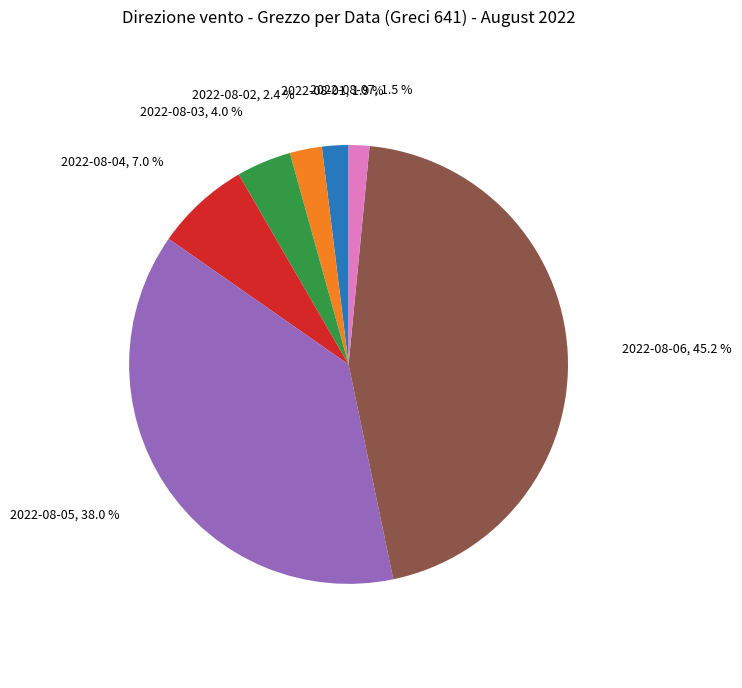

To the nearest percent, what is the difference between the 2022-08-01 and 2022-08-03 slice percentages?

2%